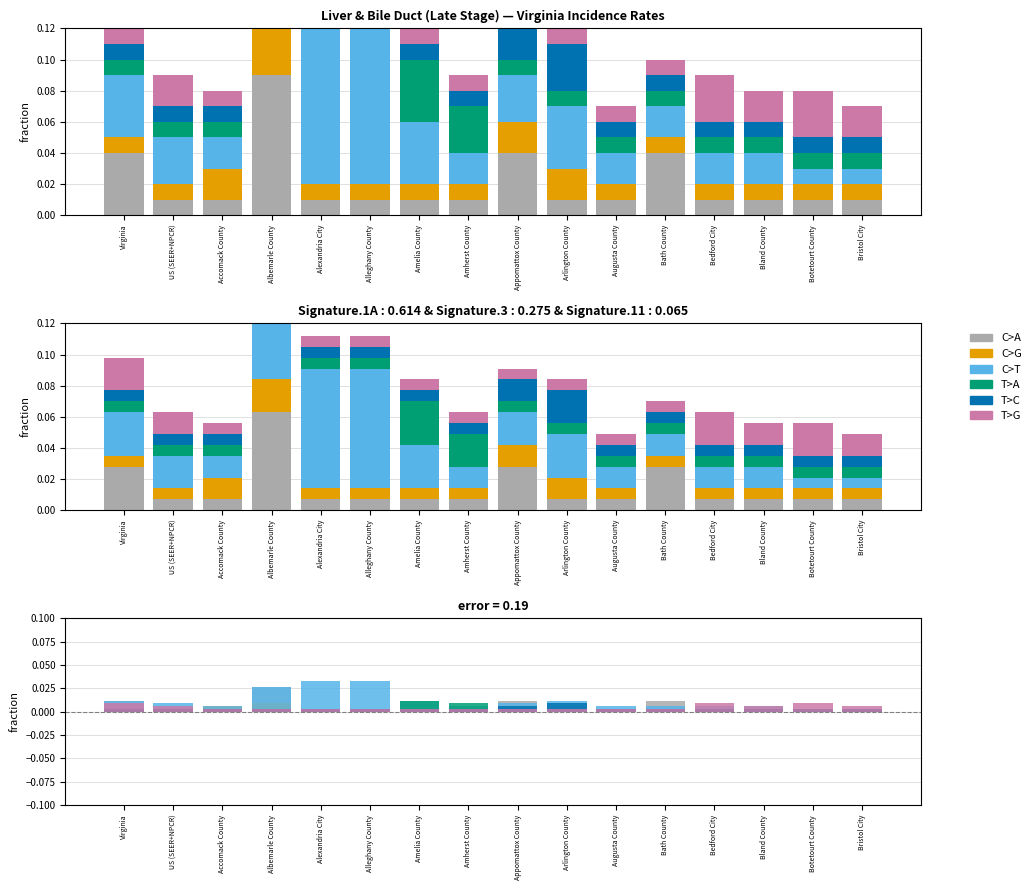

The value of C>G at Amherst County is 0.0. True or false?

False